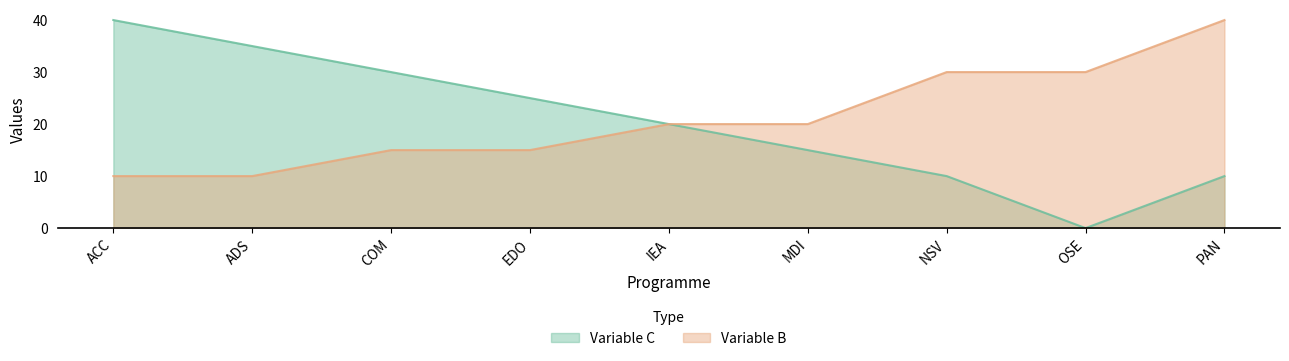

What is the label of the 9th point from the right?

ACC